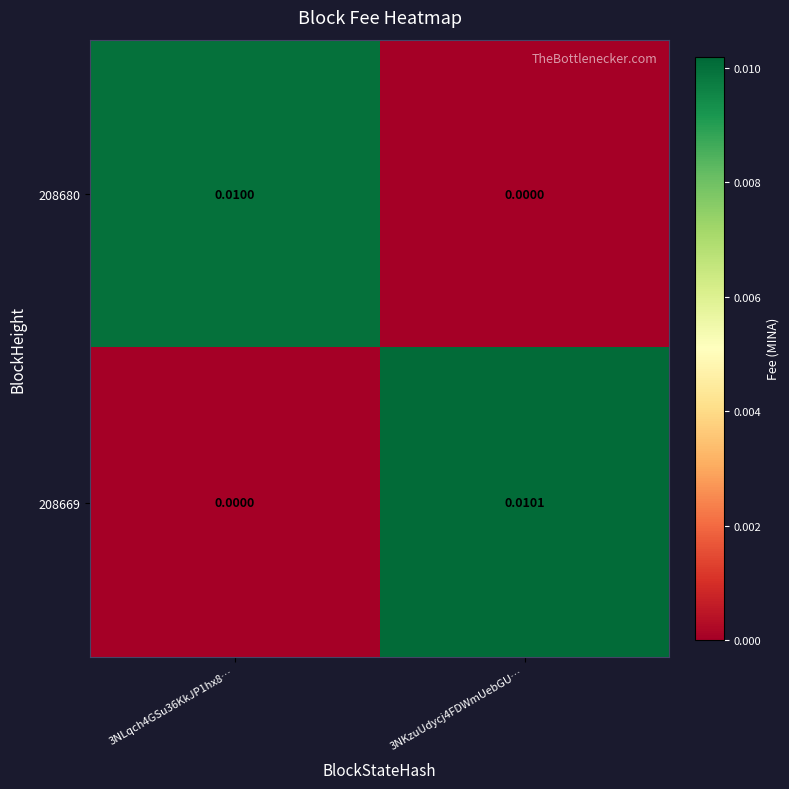

Is the value of 208680 at 3NKzuUdycj4FDWmUebGU… greater than the value of 208669 at 3NKzuUdycj4FDWmUebGU…?

No